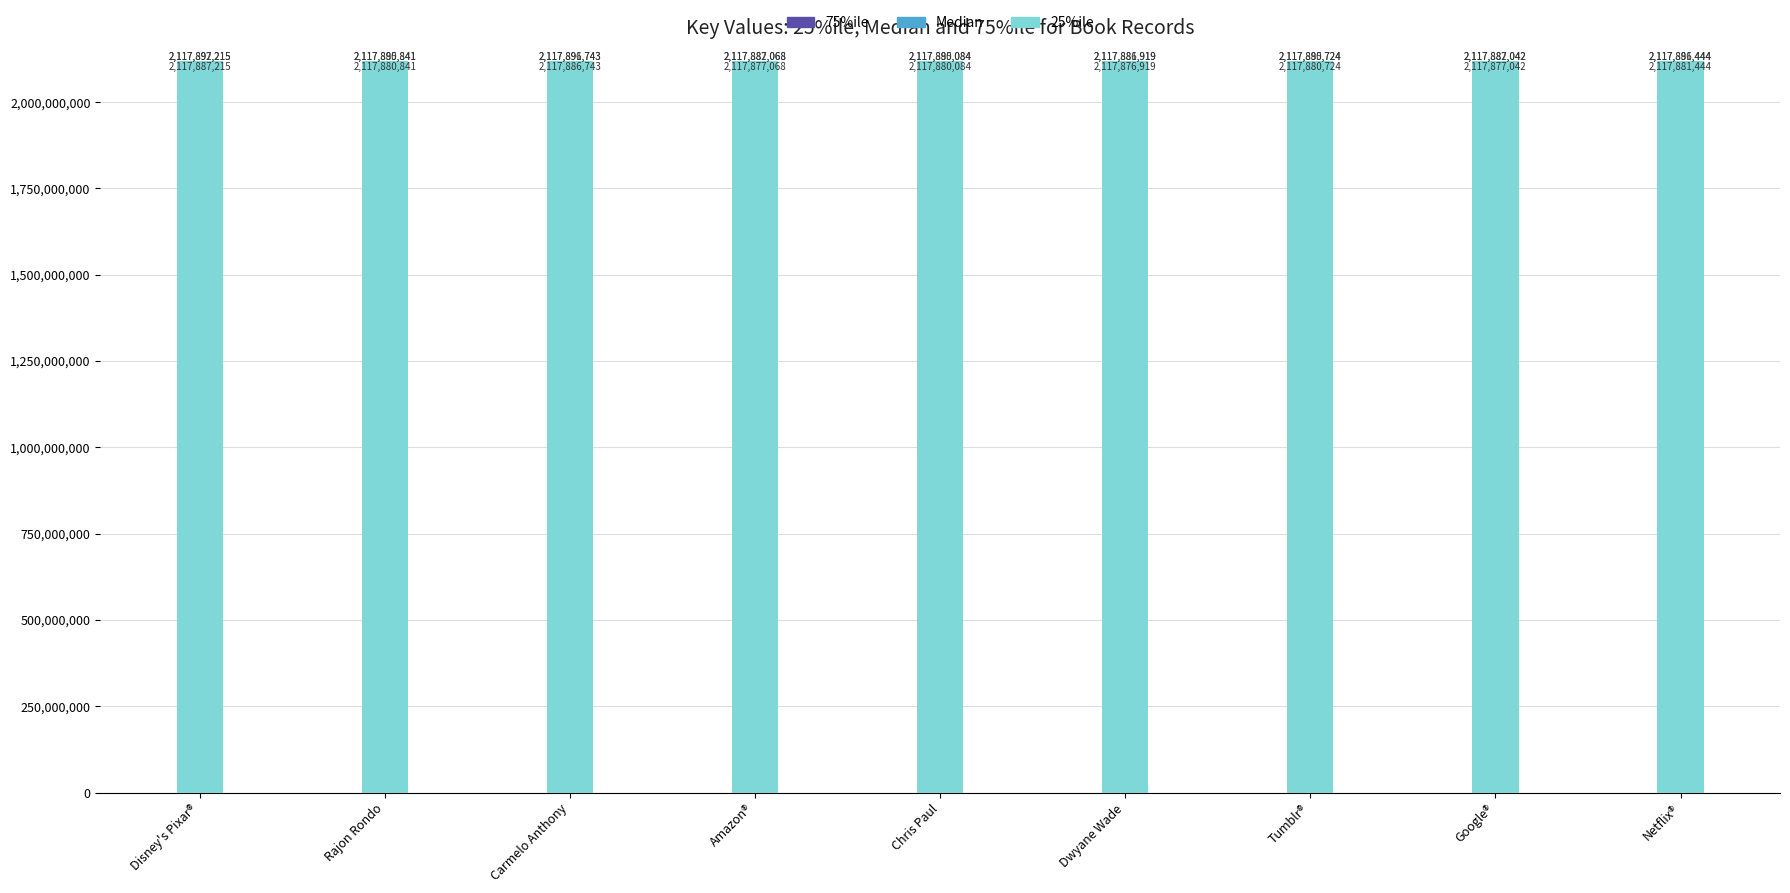

The value of 25%ile at Disney's Pixar® is 3689362520. True or false?

False